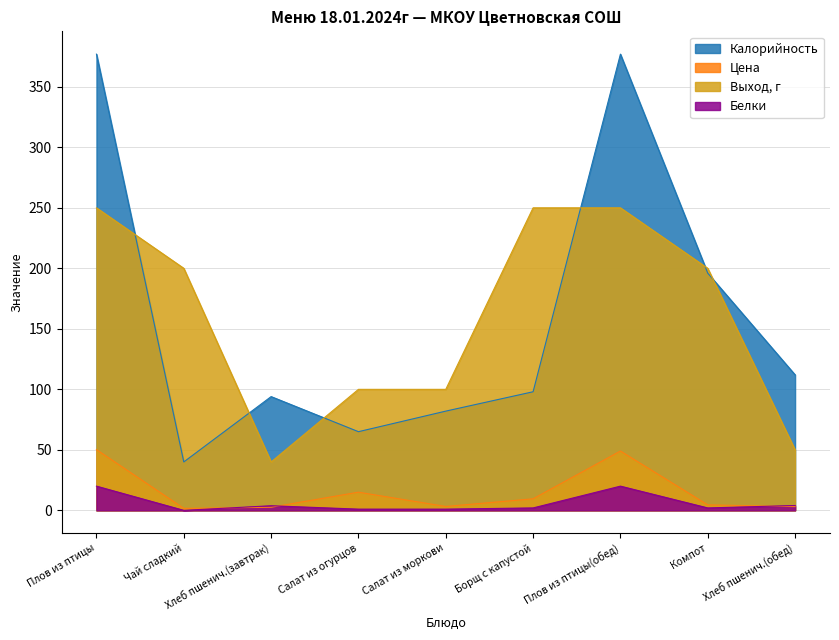

Rank the categories by Калорийность value from highest to lowest.

Плов из птицы, Плов из птицы(обед), Компот, Хлеб пшенич.(обед), Борщ с капустой, Хлеб пшенич.(завтрак), Салат из моркови, Салат из огурцов, Чай сладкий